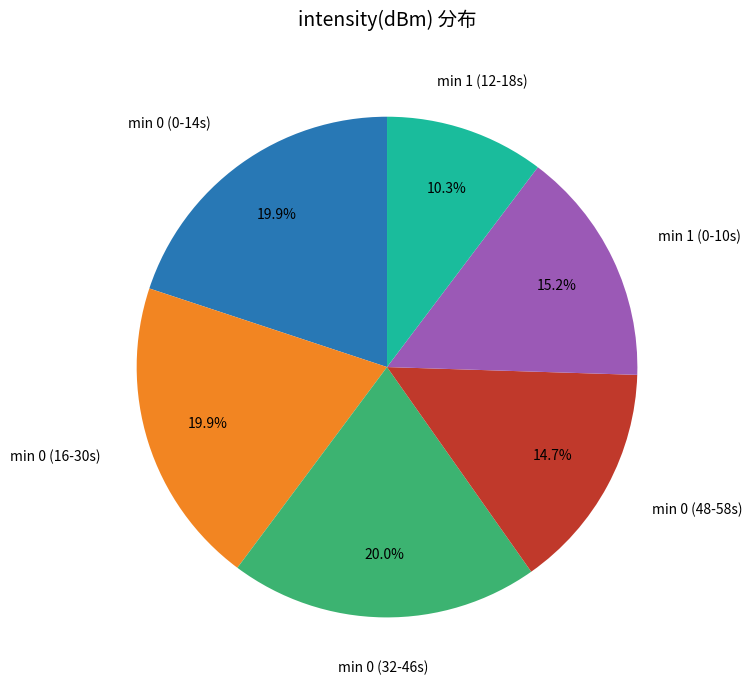

How many segments does this pie chart have?

6